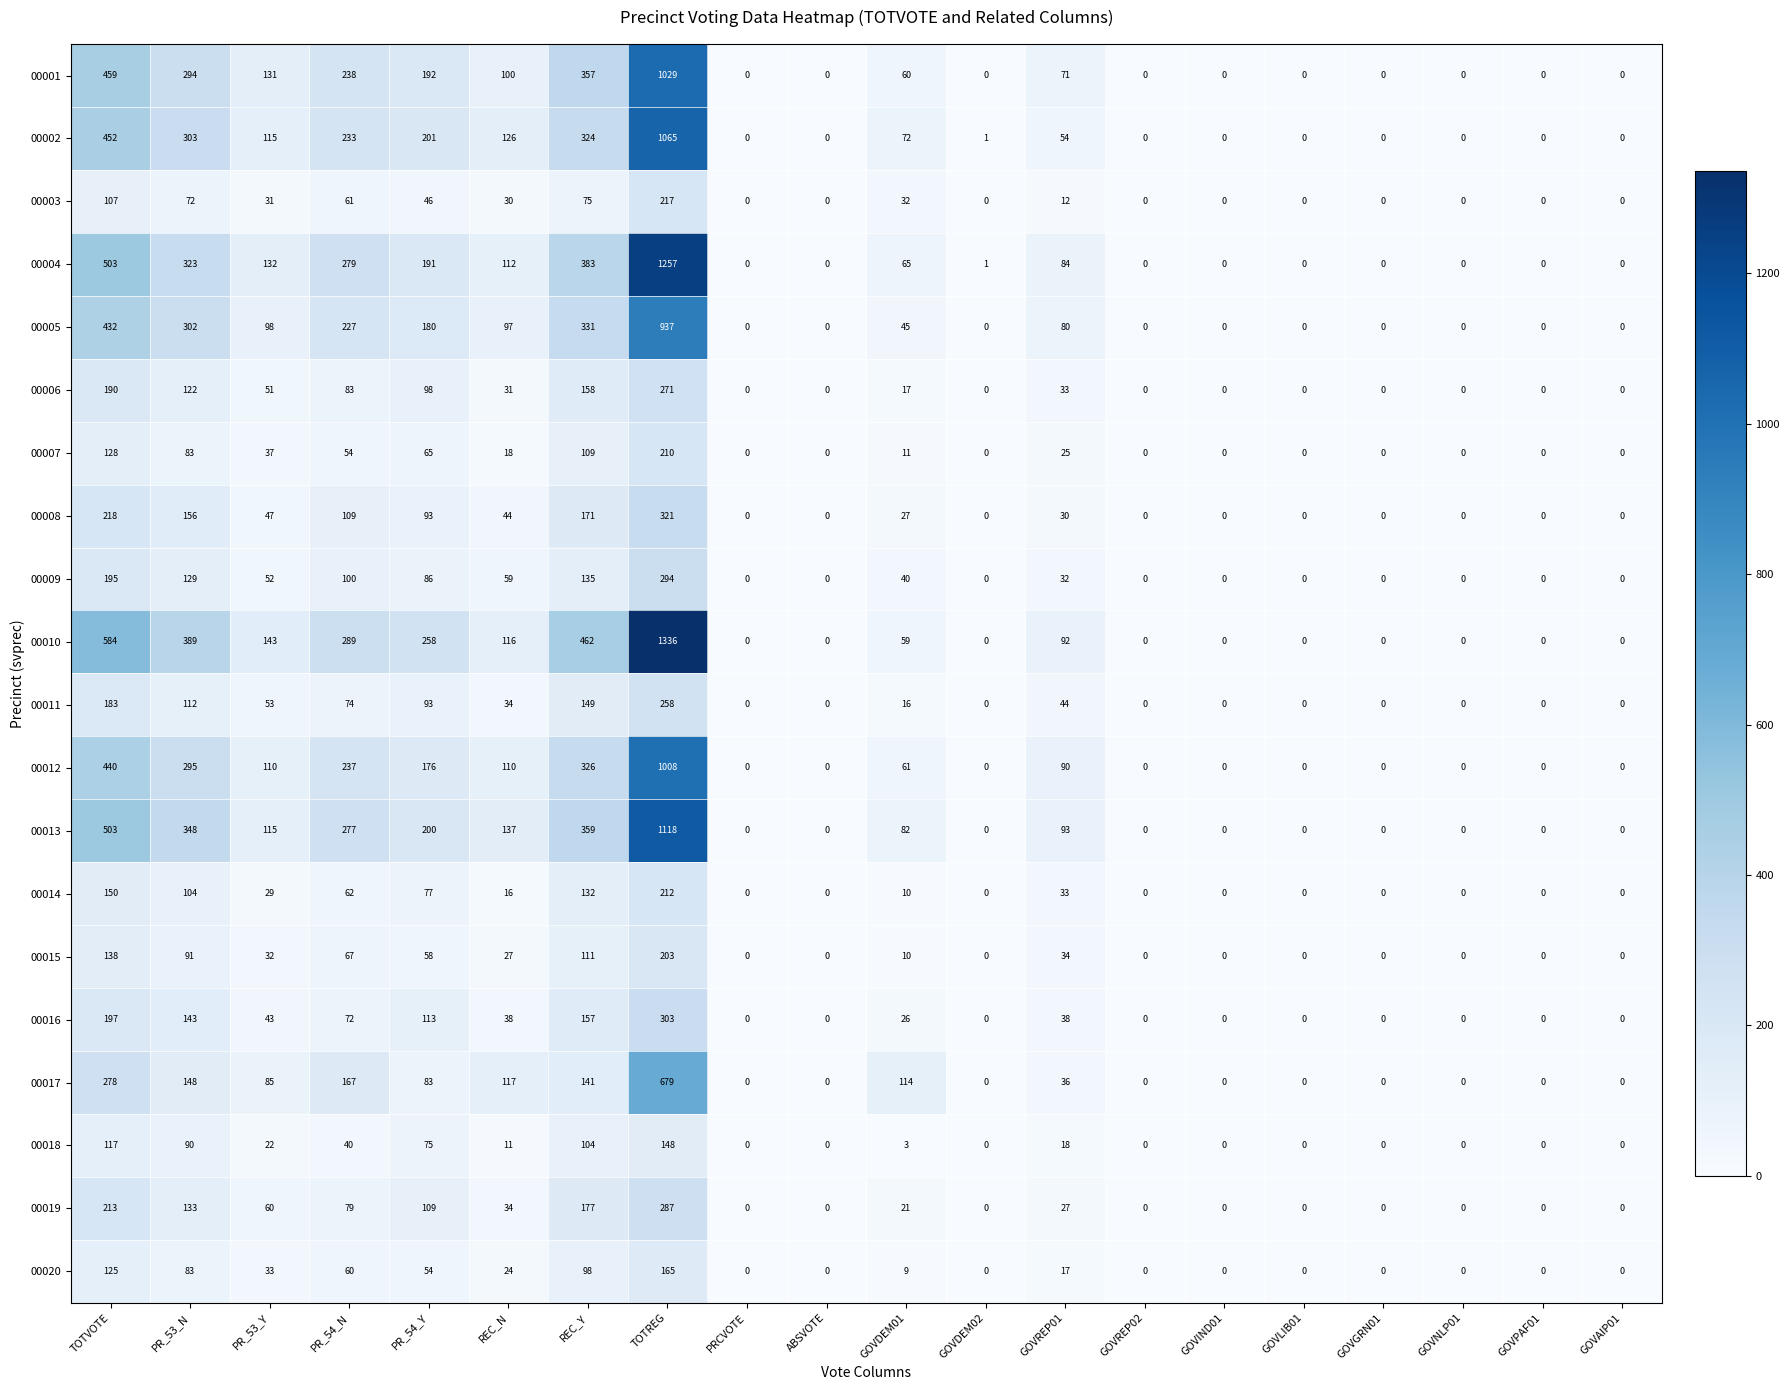

List the series in order of their peak value, lowest first.

00018, 00020, 00015, 00007, 00014, 00003, 00011, 00006, 00019, 00009, 00016, 00008, 00017, 00005, 00012, 00001, 00002, 00013, 00004, 00010